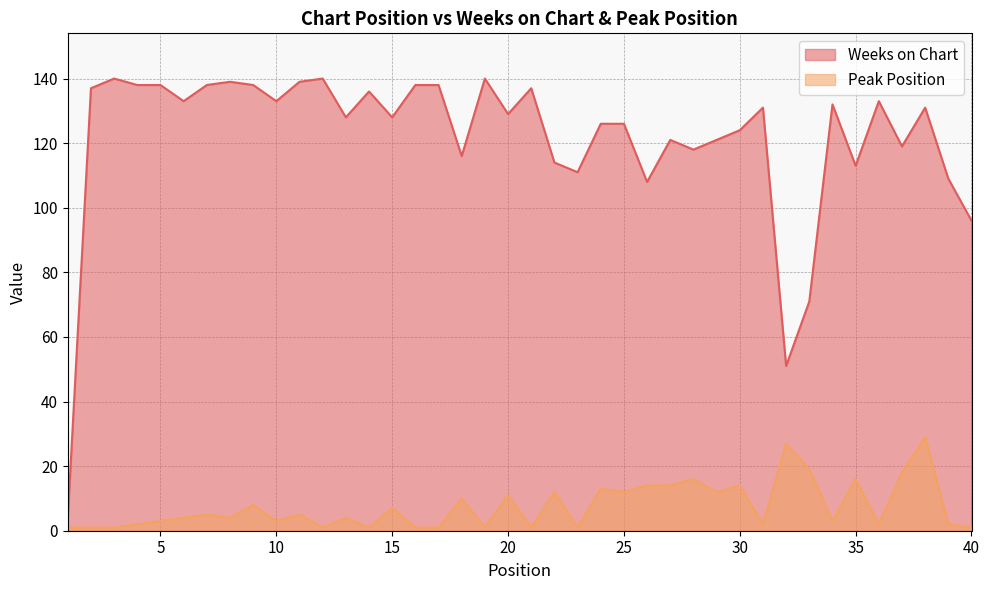

The value of Weeks on Chart at 29 is 183. True or false?

False